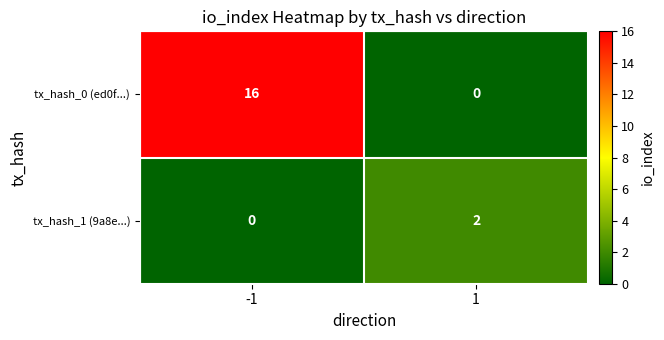

How many data points does each series have?

2